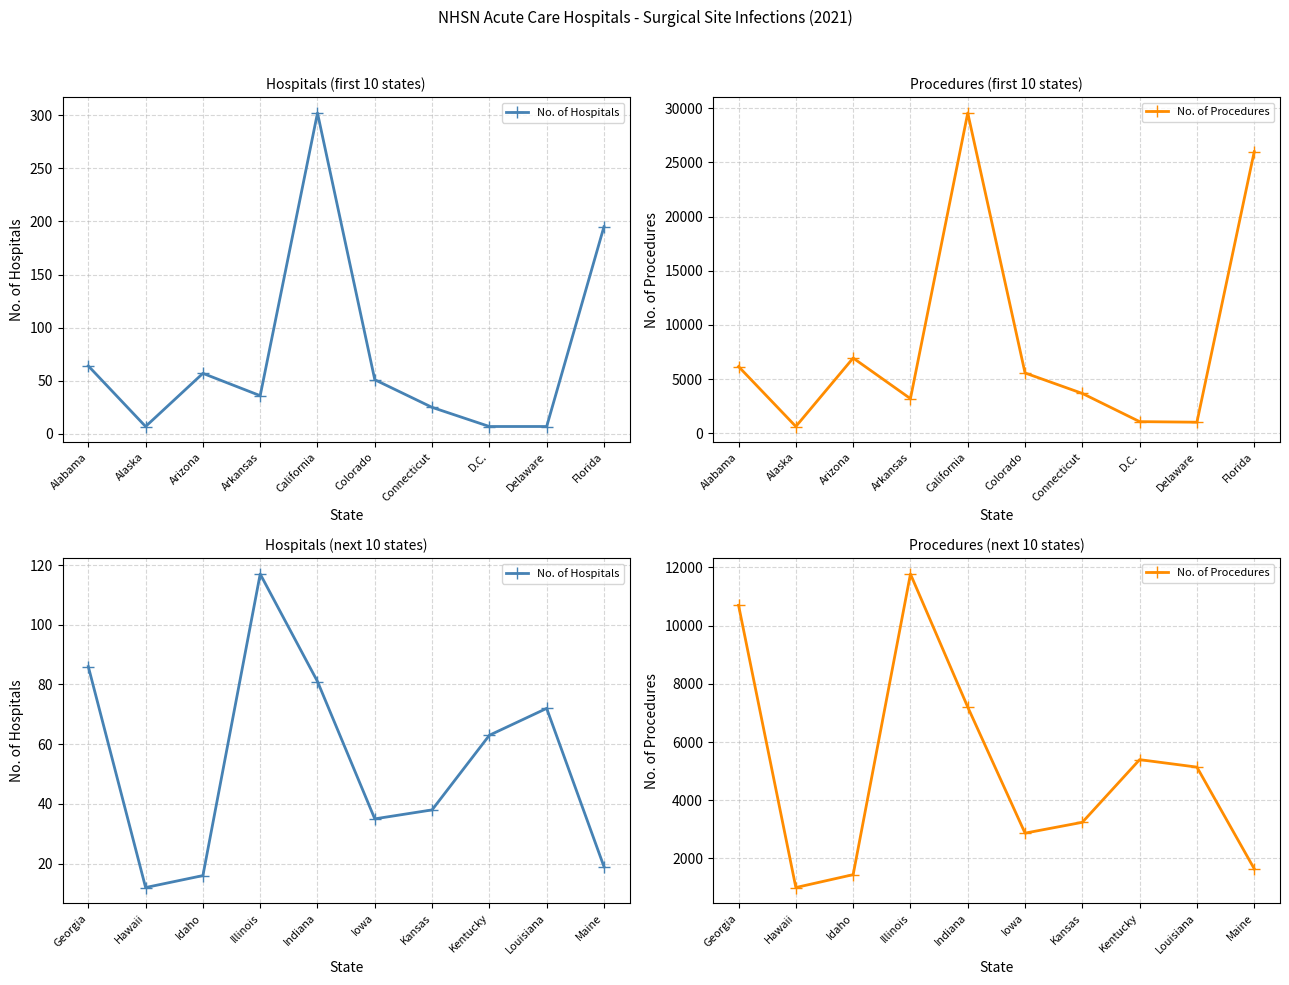

How many data points in No. of Hospitals are less than 63?

5